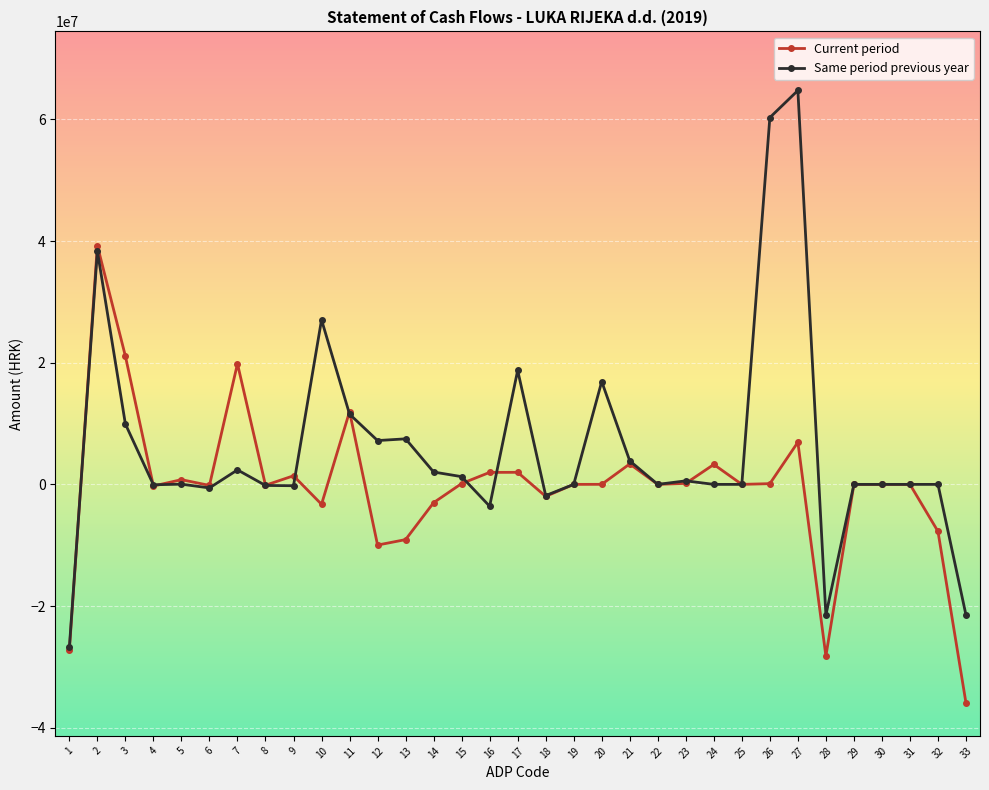

At which category does Current period reach its first local peak?

2